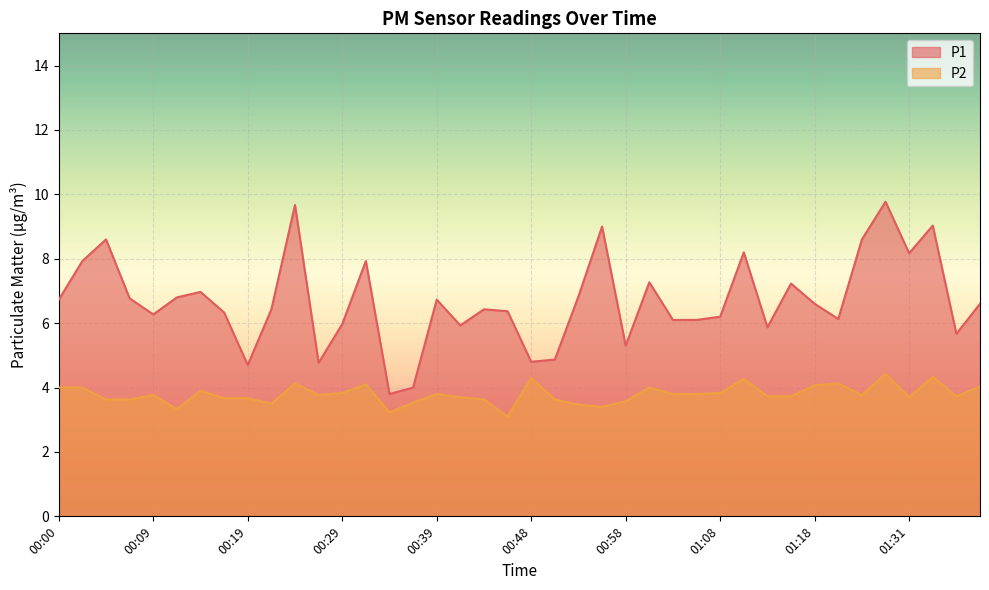

What is the spread (max minus min) of values at 01:06?

2.3